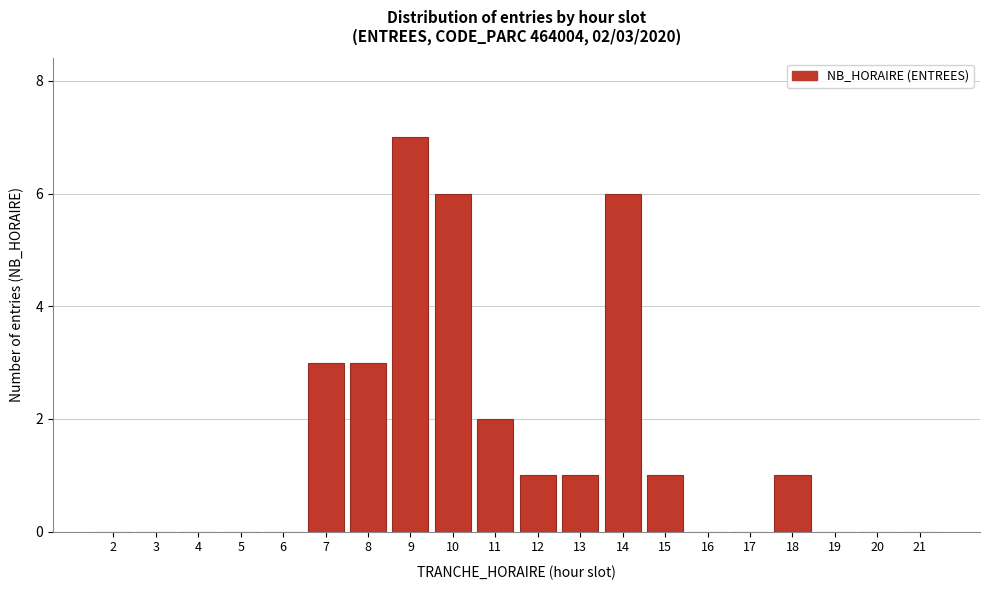

Reading left to right, extract all data points from this chart.

2=0	3=0	4=0	5=0	6=0	7=3	8=3	9=7	10=6	11=2	12=1	13=1	14=6	15=1	16=0	17=0	18=1	19=0	20=0	21=0